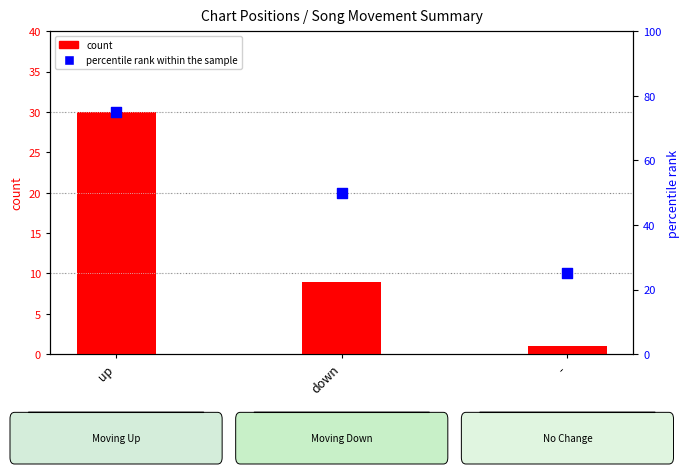

Is the value of count at up greater than the value of percentile rank within the sample at down?

No